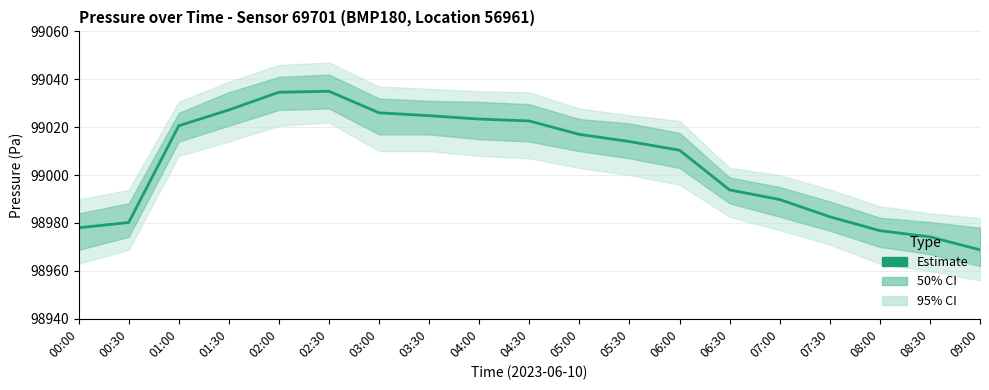

List the labels in order of value, largest first.

02:30, 02:00, 01:30, 03:00, 03:30, 04:00, 04:30, 01:00, 05:00, 05:30, 06:00, 06:30, 07:00, 07:30, 00:30, 00:00, 08:00, 08:30, 09:00